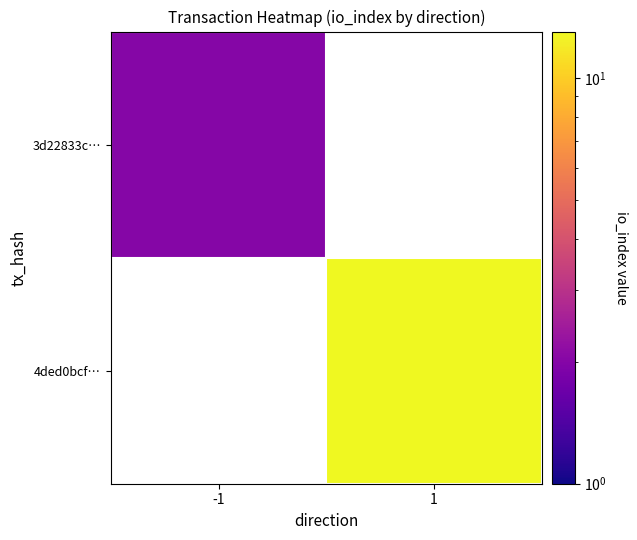

Which has a higher value, -1 or 1?

1